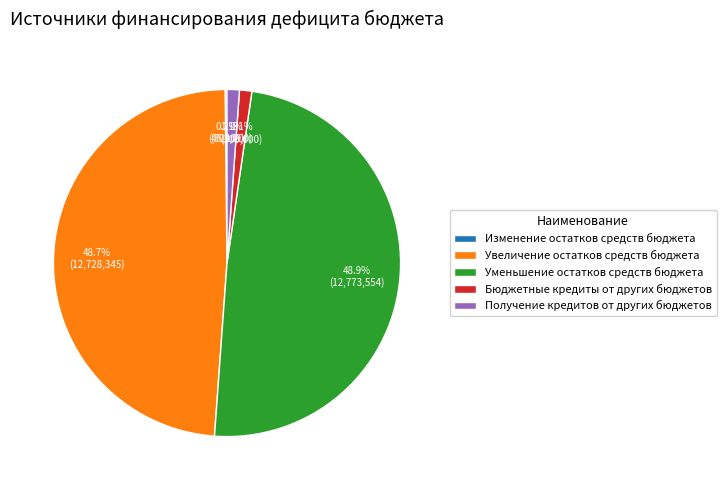

How much of the chart is everything except Получение кредитов от других бюджетов?

98.9%